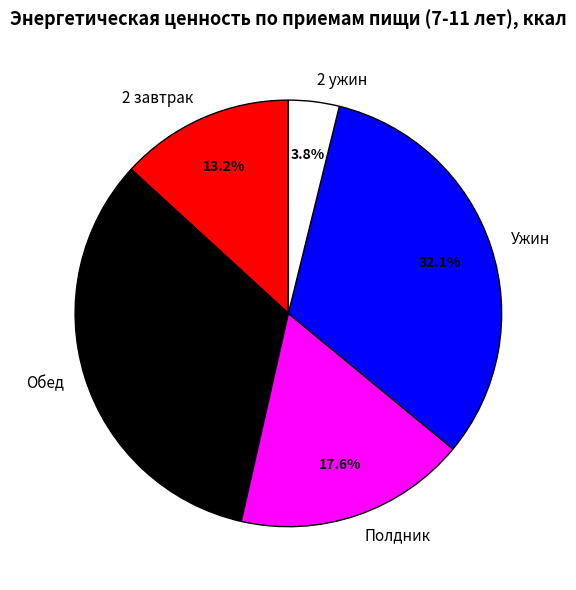

Is Полдник the majority of the pie?

No